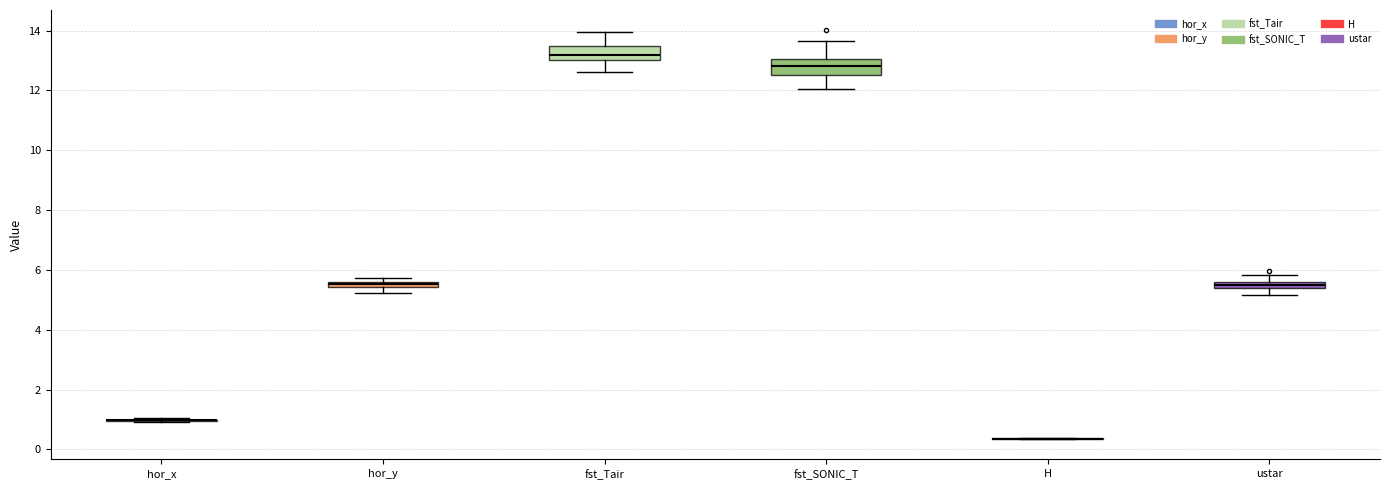

Where does the upper whisker of the box for ustar end on the y-axis? The values are not printed on the chart, so give them approximately, as read against the axis.

5.8